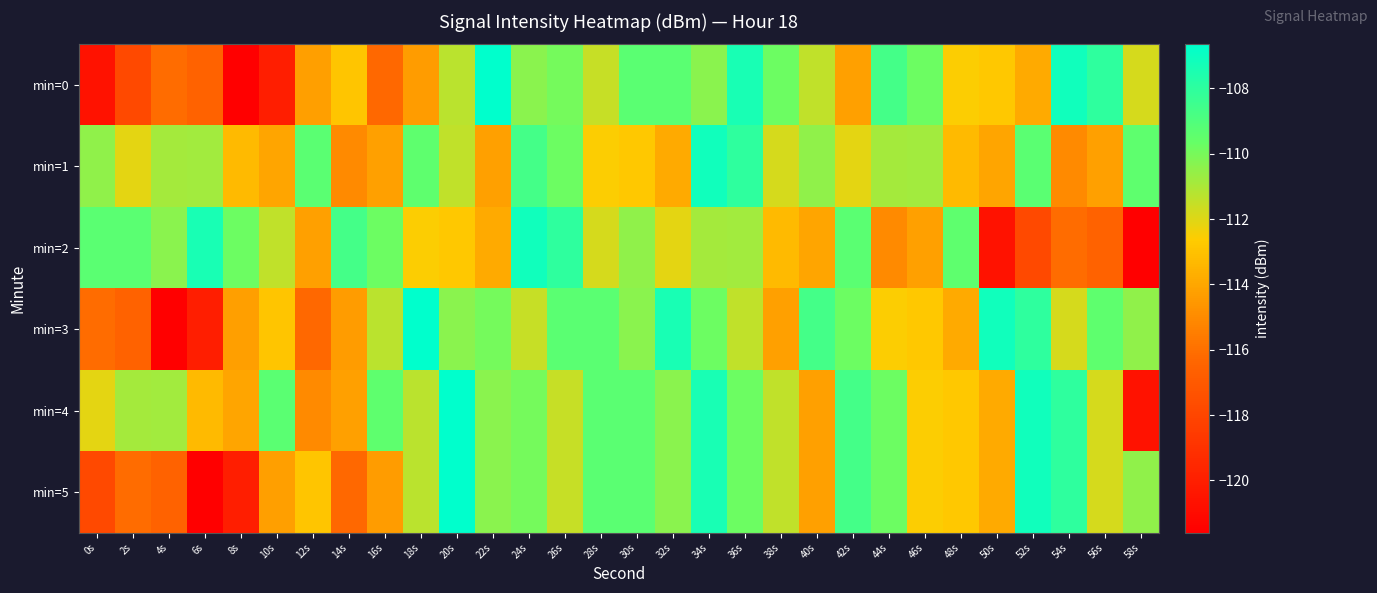

How many data points does each series have?

30